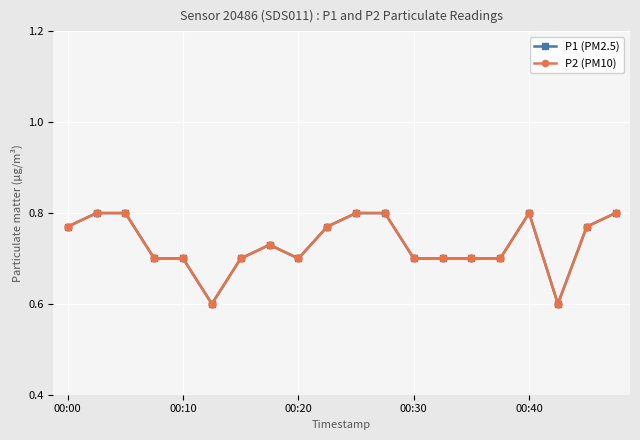

Which series has the largest total across all categories?

P1 (PM2.5)